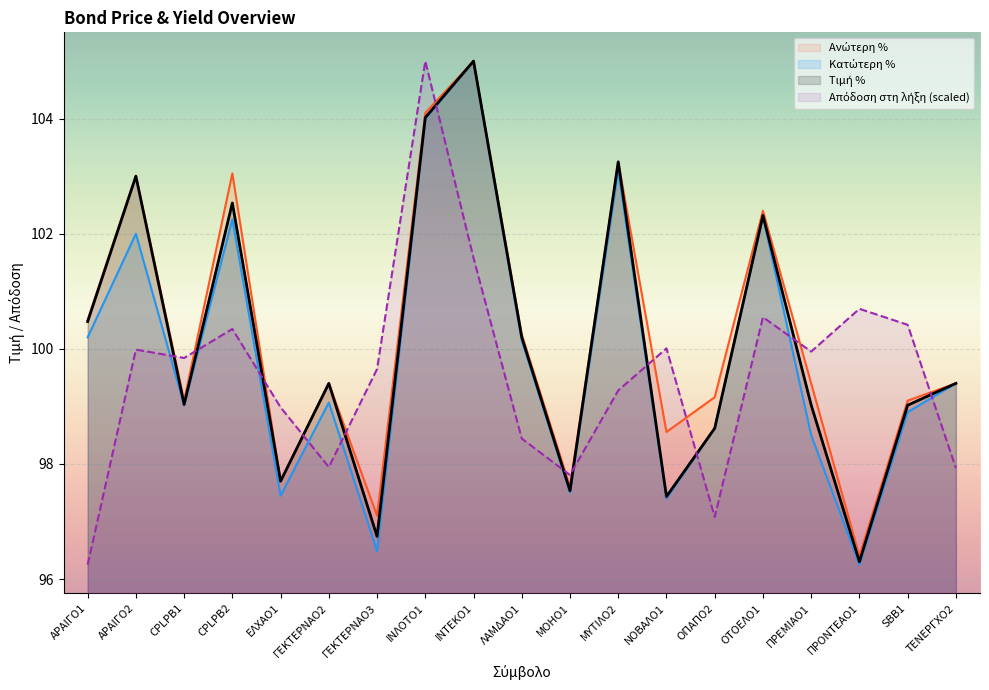

True or false: Κατώτερη % has more than 1 interior local peaks.

True